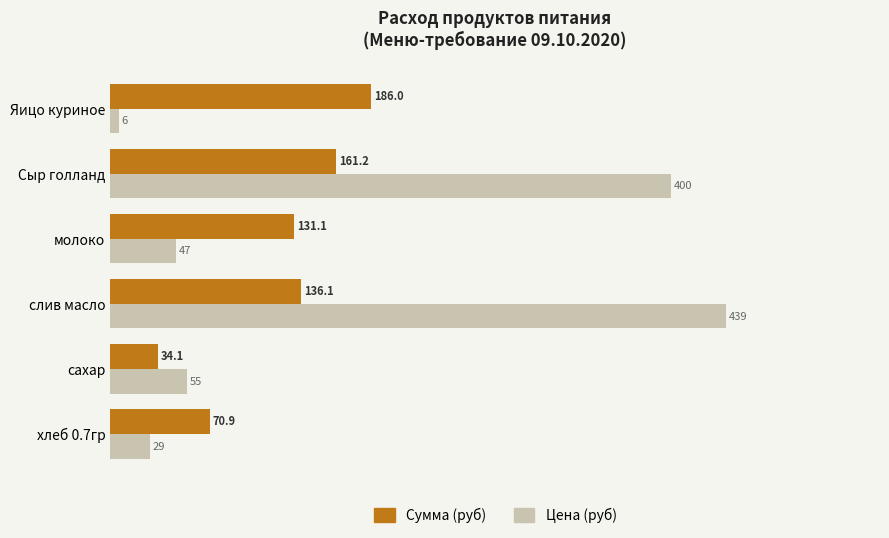

Is the value of Цена (руб) at Яицо куриное greater than the value of Сумма (руб) at Яицо куриное?

No